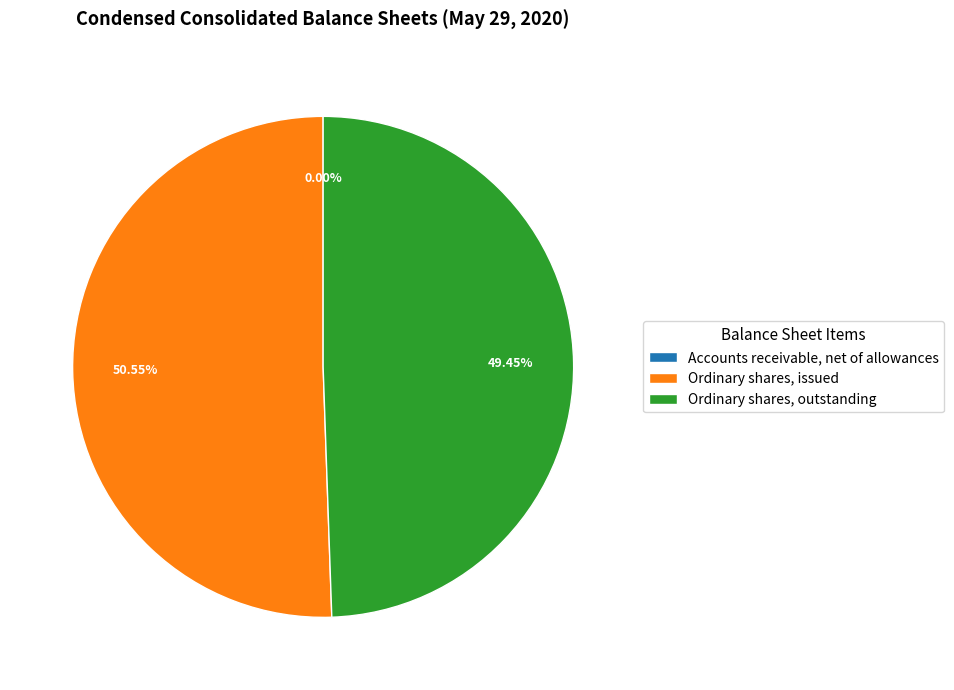

To the nearest percent, what is the average slice percentage?

33%